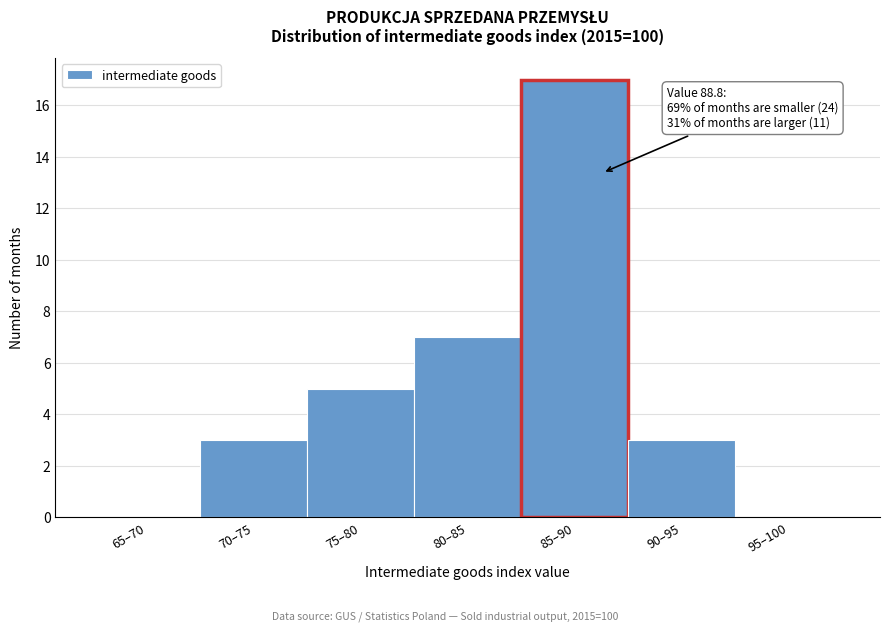

Reading right to left, list all the values displayed in this chart.

95–100=0	90–95=3	85–90=17	80–85=7	75–80=5	70–75=3	65–70=0